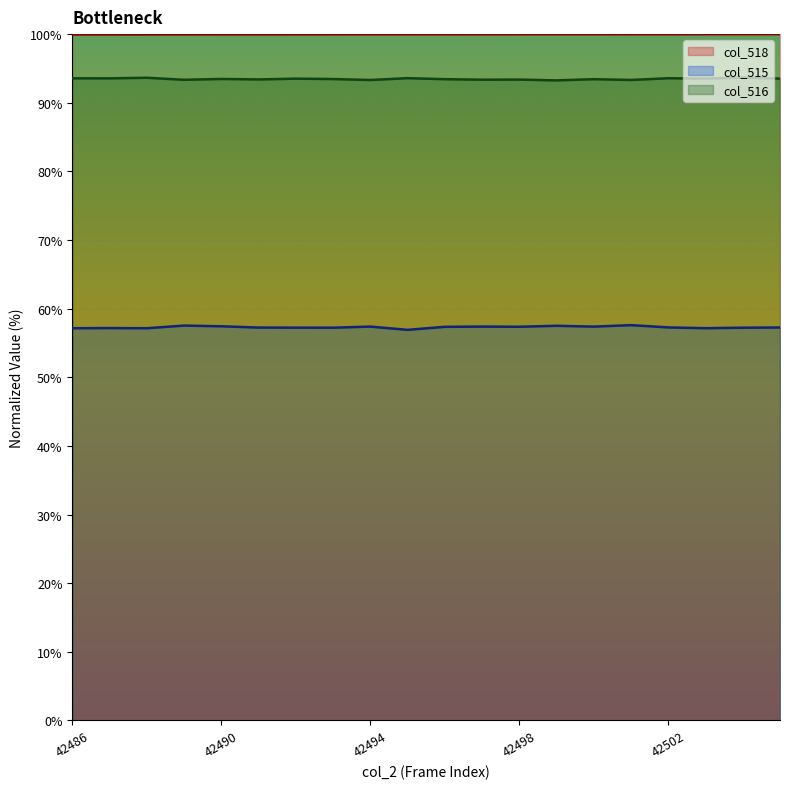

Between 42501 and 42492, which is larger?

42501